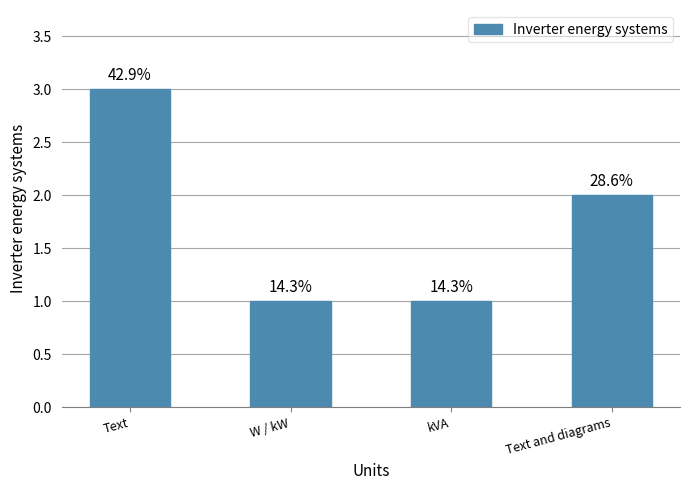

What is the maximum value shown in the chart?

3